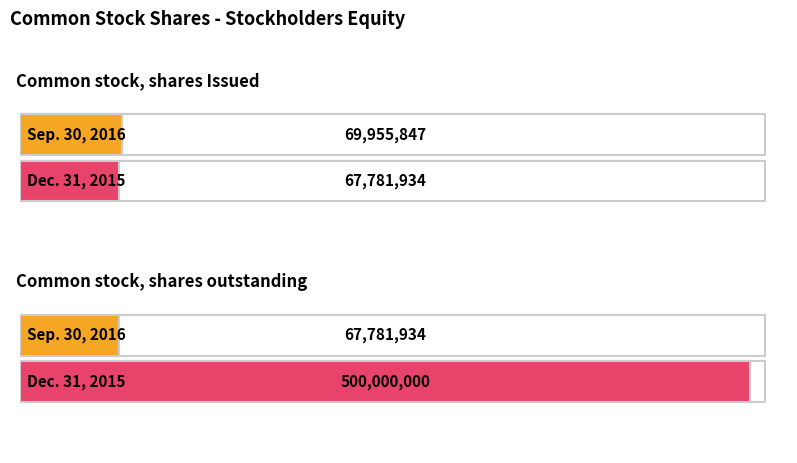

What is the approximate value of Dec. 31, 2015 at Common stock, shares Issued, to the nearest 100?

67781900